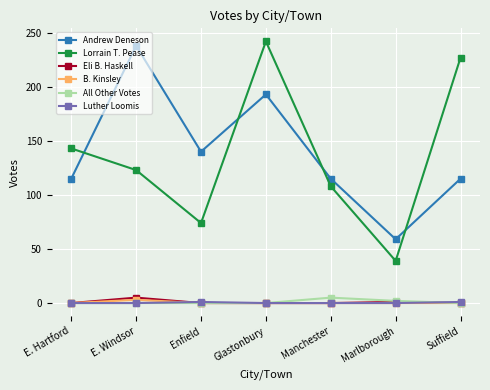

Does the chart have visible grid lines?

Yes